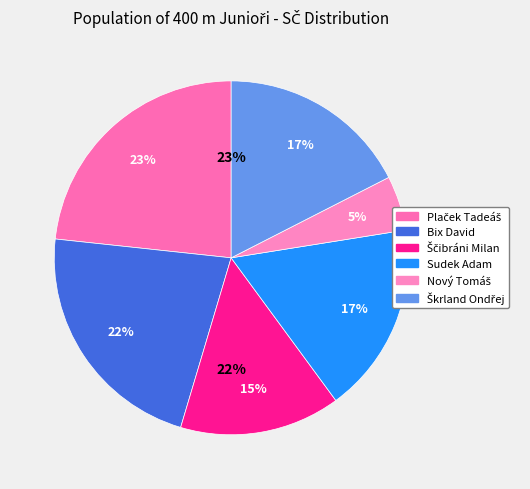

What percentage is the Nový Tomáš slice, to the nearest percent?

5%